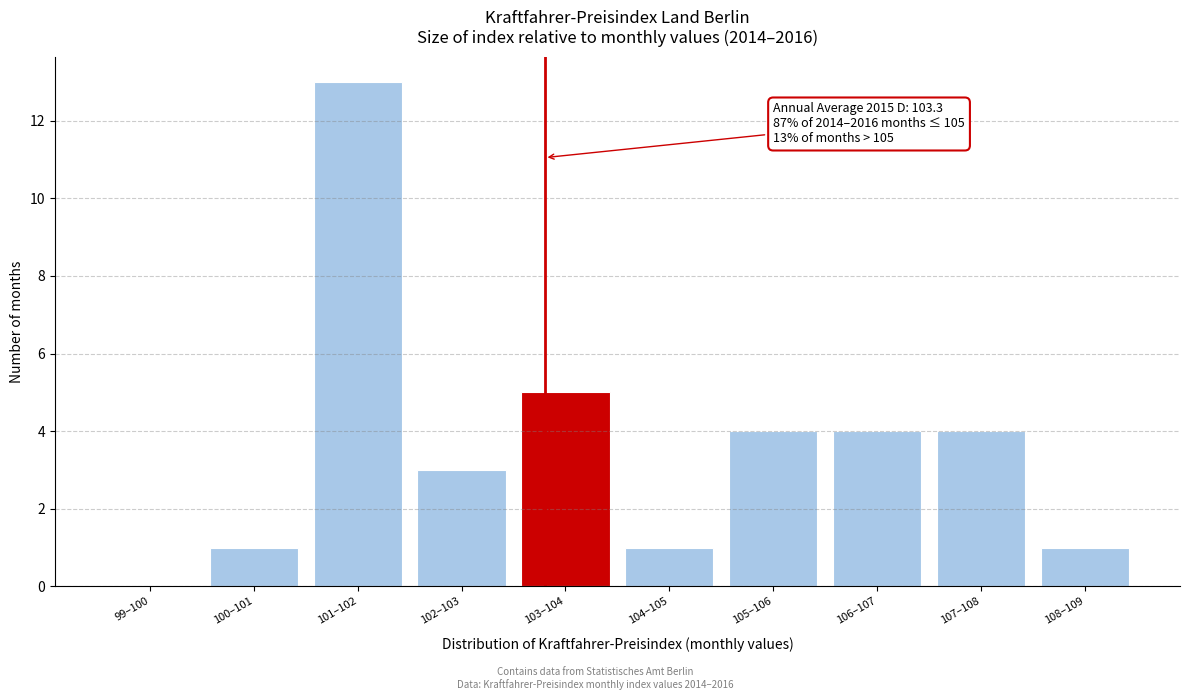

Reading left to right, extract all data points from this chart.

99–100=0	100–101=1	101–102=13	102–103=3	103–104=5	104–105=1	105–106=4	106–107=4	107–108=4	108–109=1